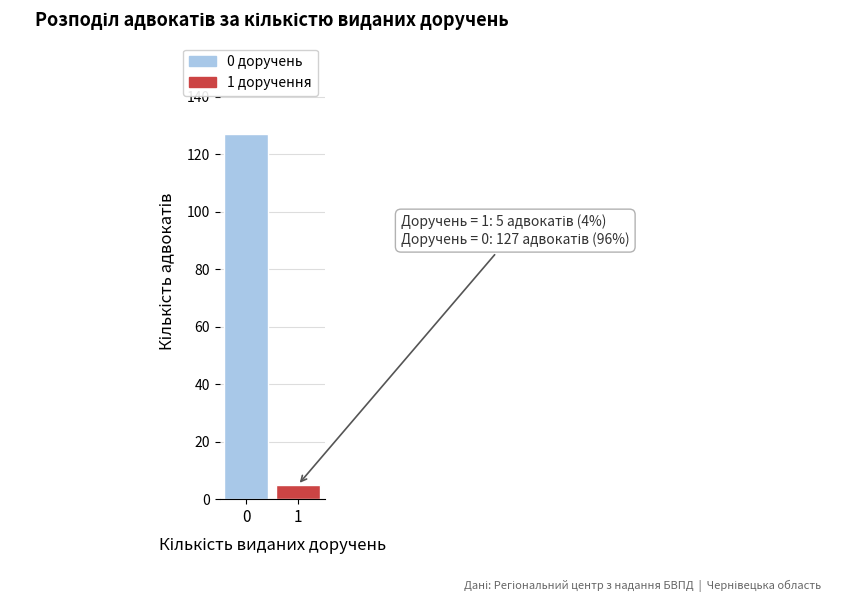

Reading right to left, transcribe all the data shown in this chart.

1=5	0=127